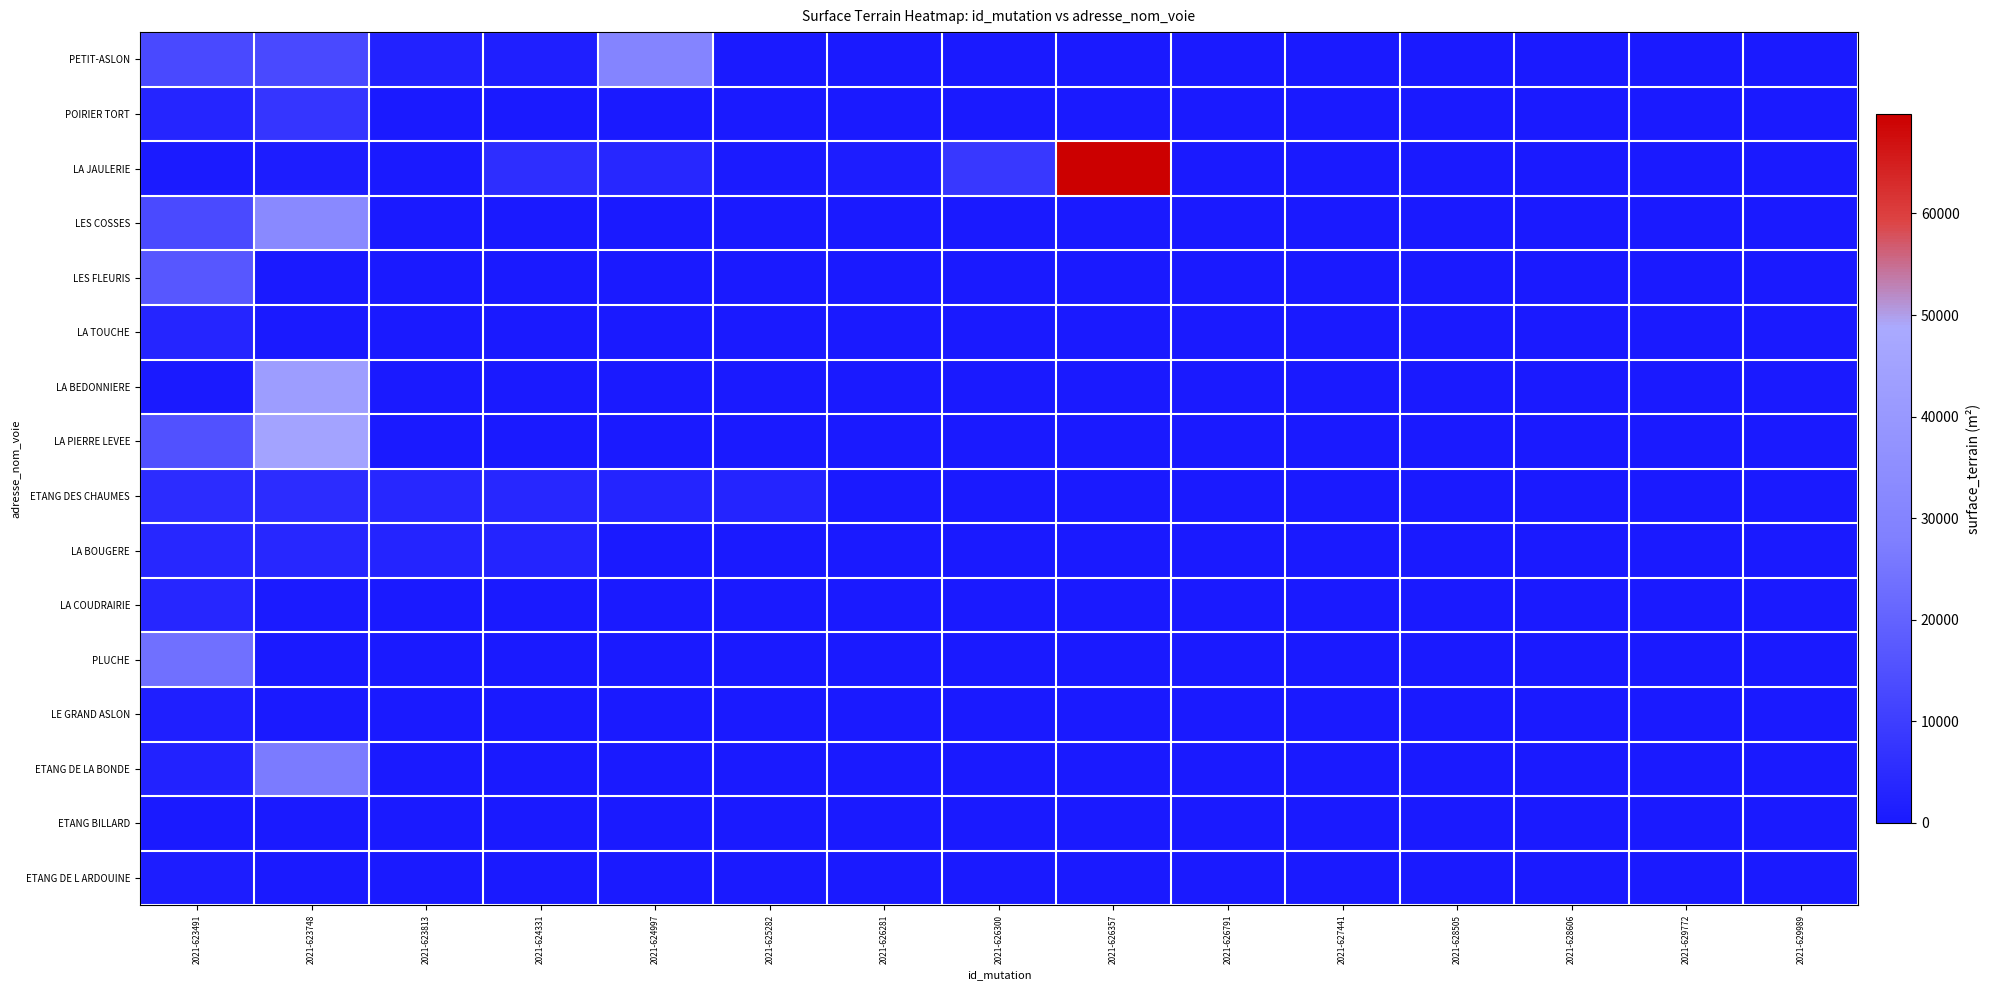

Which series has the largest range (max minus min)?

LA JAULERIE